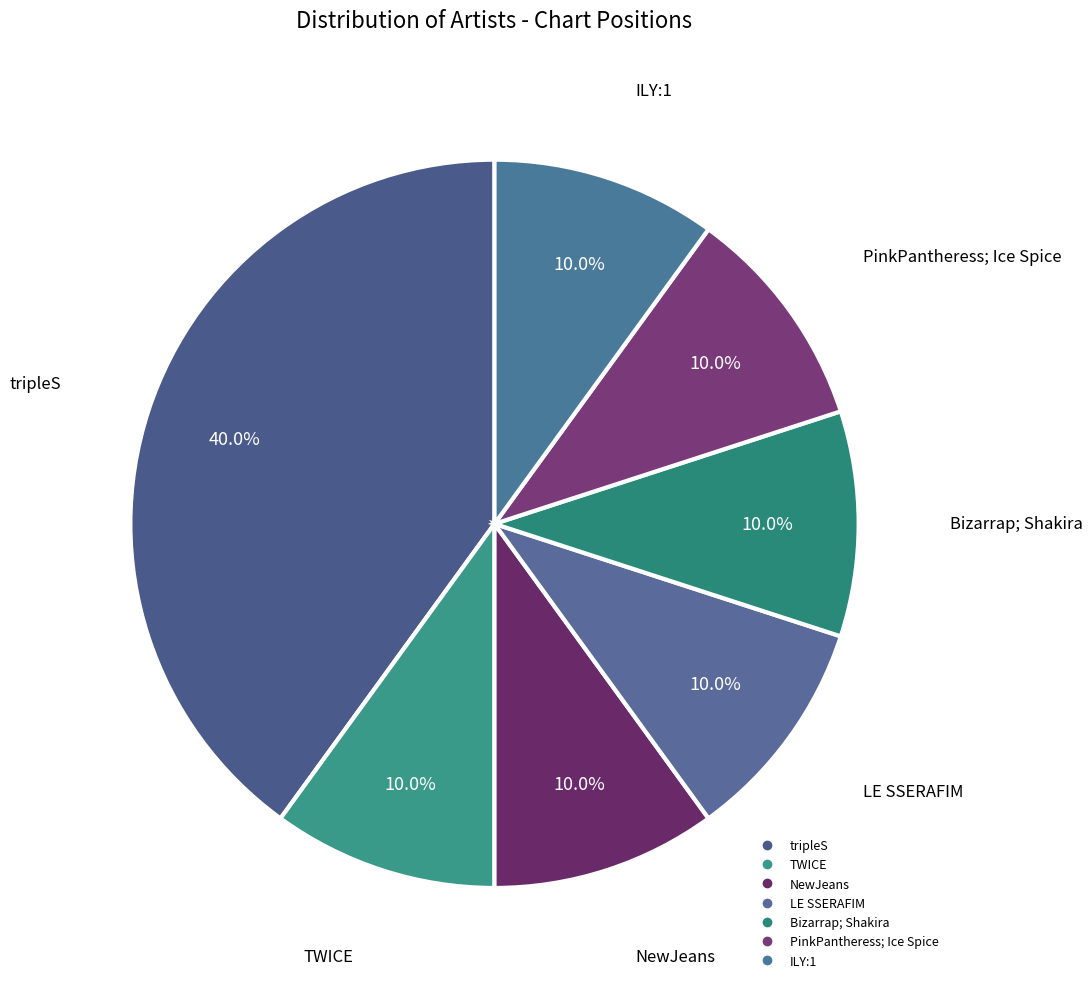

Count the number of slices in the pie.

7